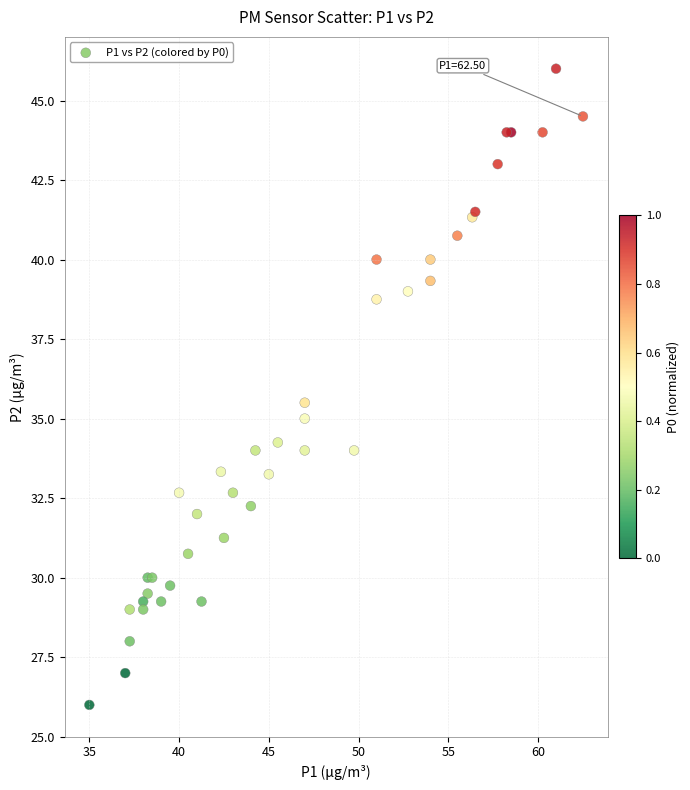

What Y value in the scatter plot is closest to 36?

35.5